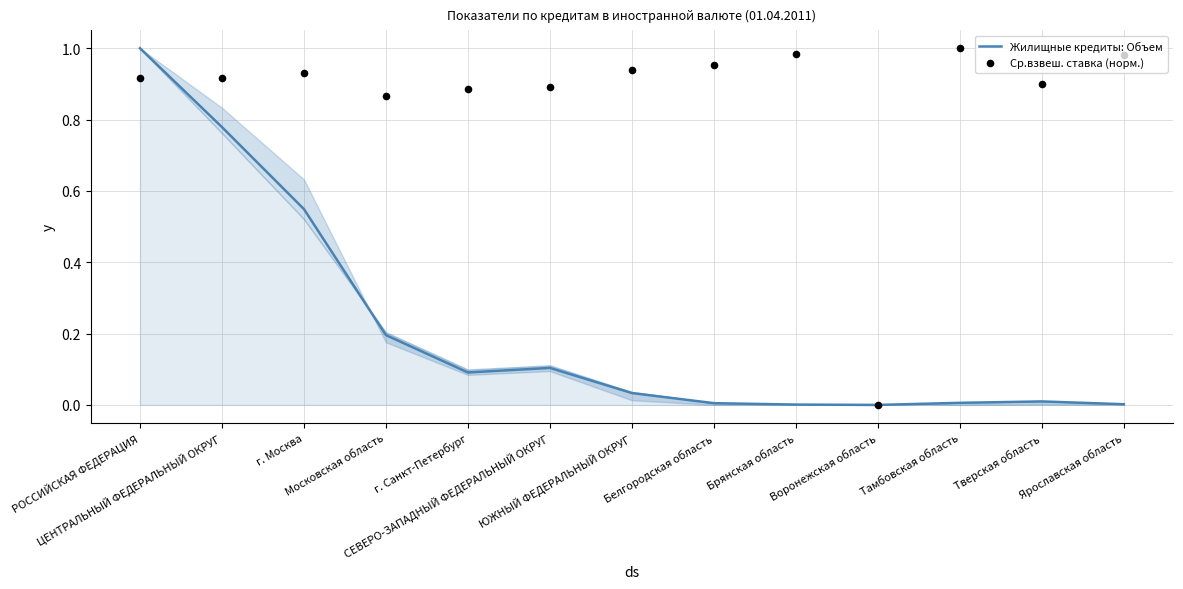

What is the total value across all series at Ярославская область?

1.0